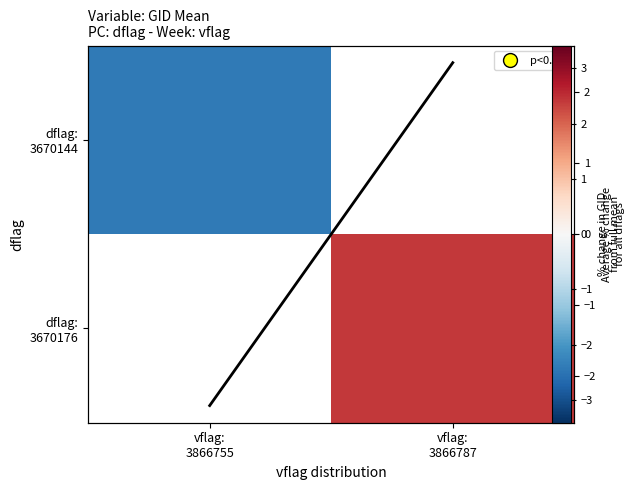

What is the difference between the maximum and minimum values in the Col mean series?

4.8